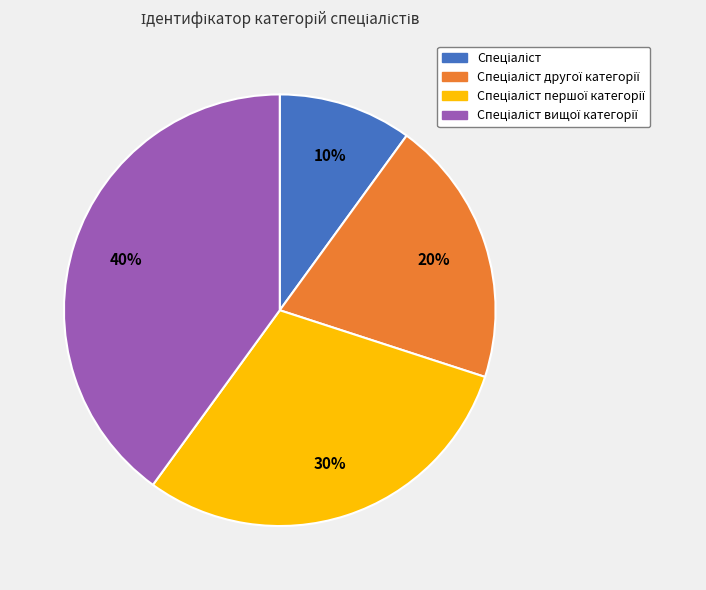

Does any single category account for the majority?

No